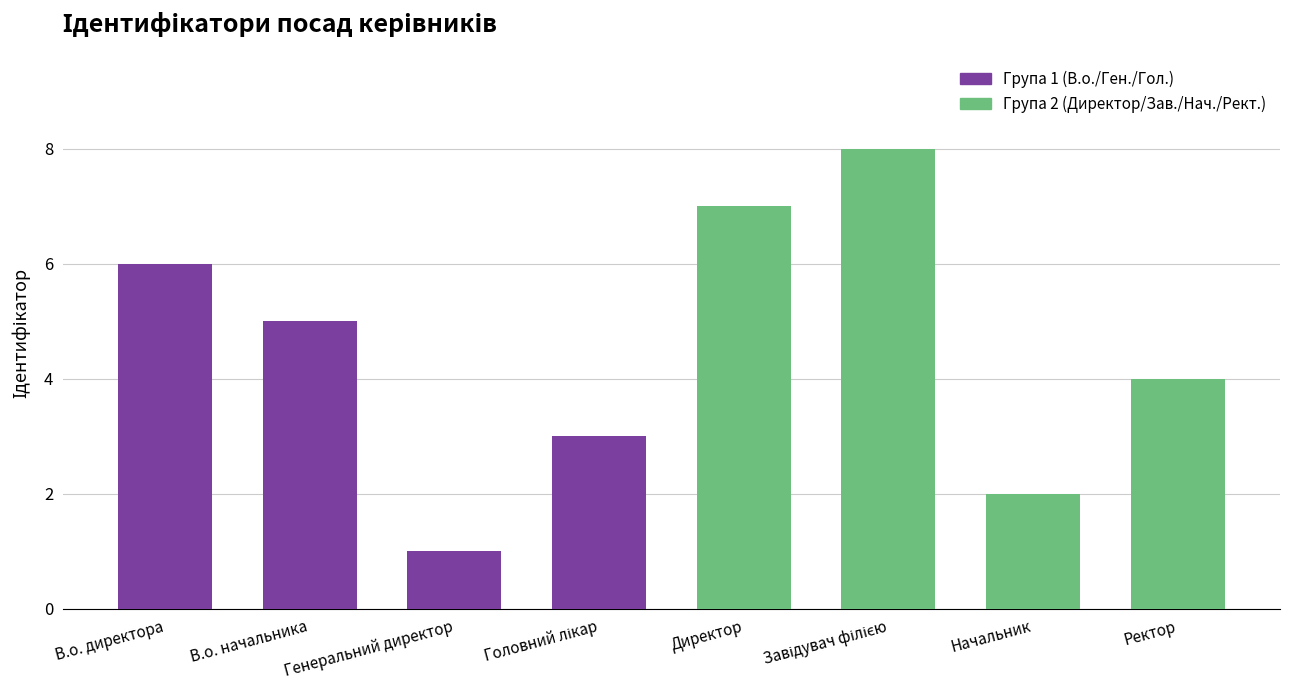

Which label corresponds to the smallest value in the chart?

Генеральний директор